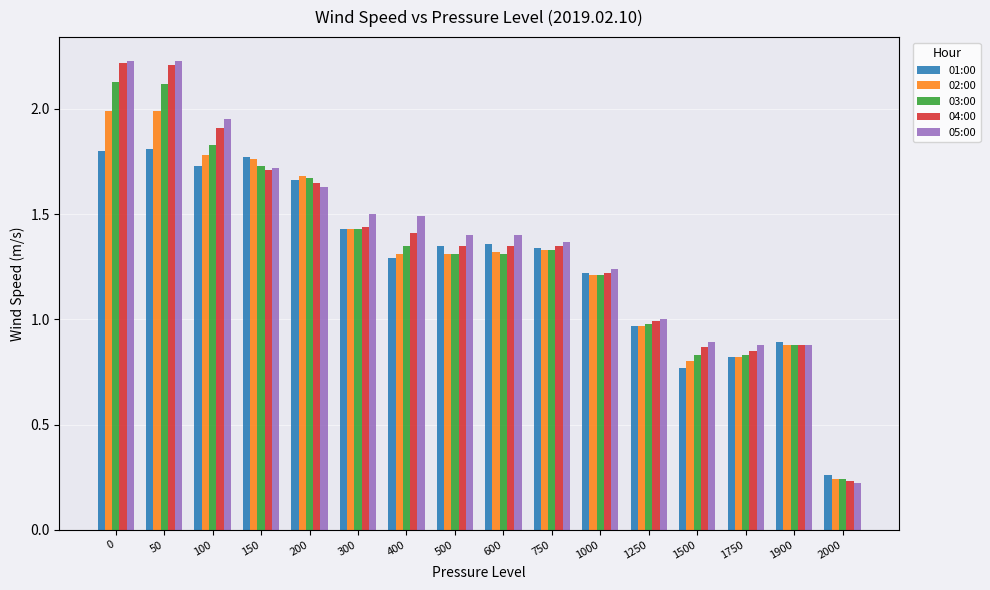

The value of 02:00 at 1250 is 1.5. True or false?

False